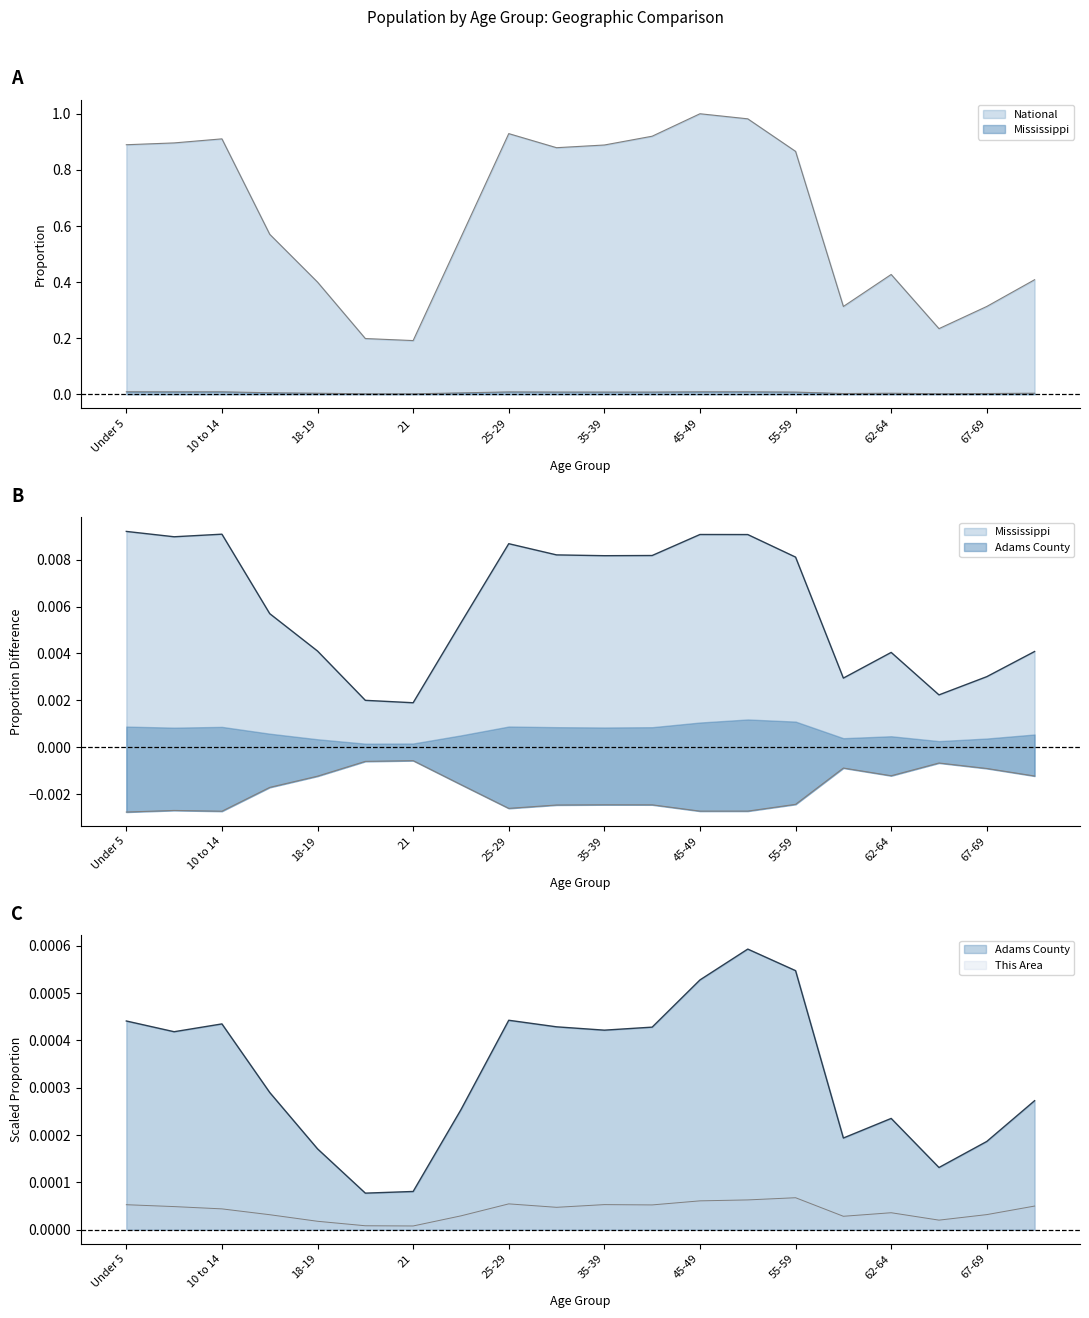

What is the sum of all National values?

12.8